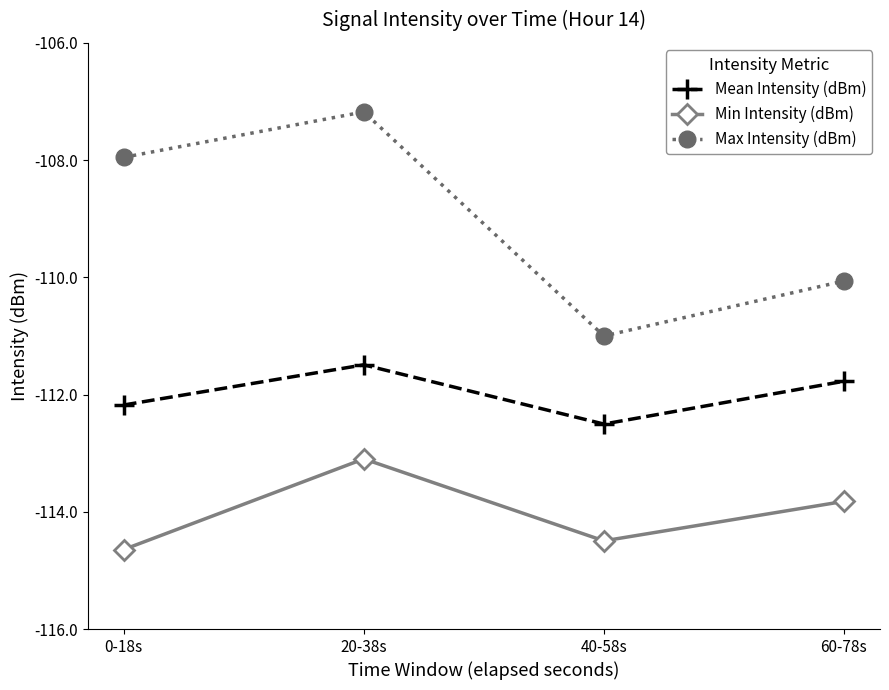

What is the label of the 4th point from the left?

60-78s